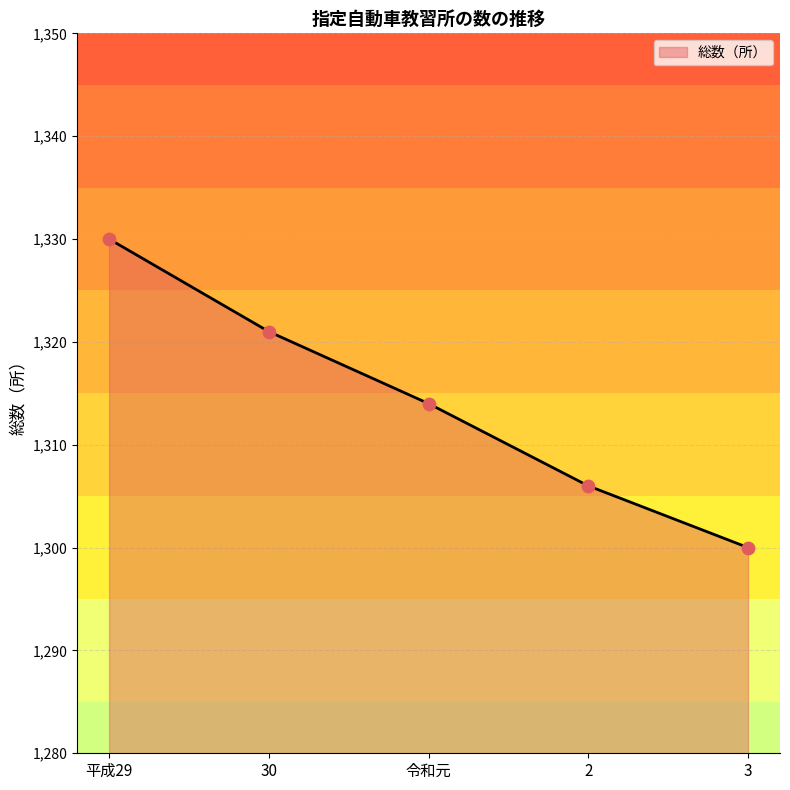

What is the change in value from 30 to 令和元?

-7